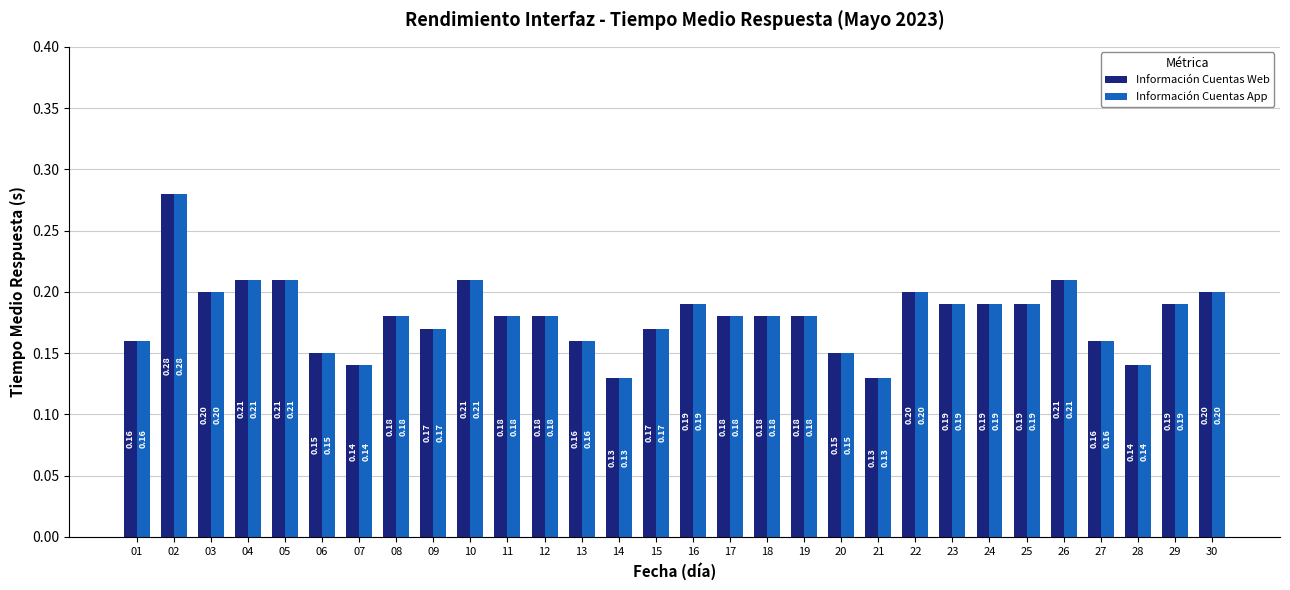

Is the value of Información Cuentas Web at 20 greater than the value of Información Cuentas App at 17?

No